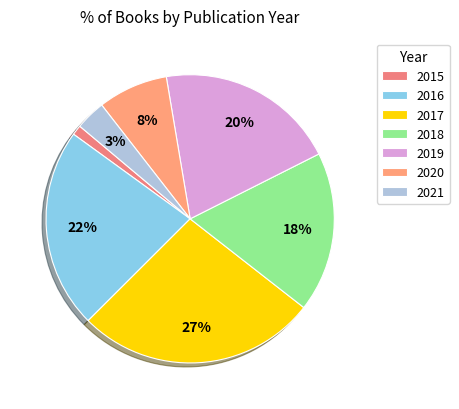

To the nearest percent, what is the average slice percentage?

14%